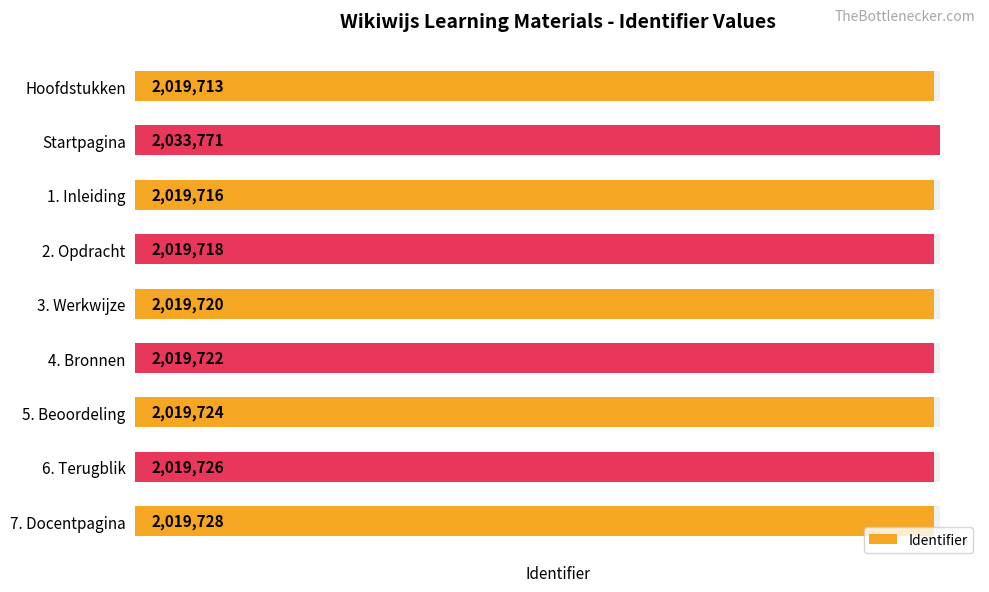

What is the change in value from 0 to 6?

+11